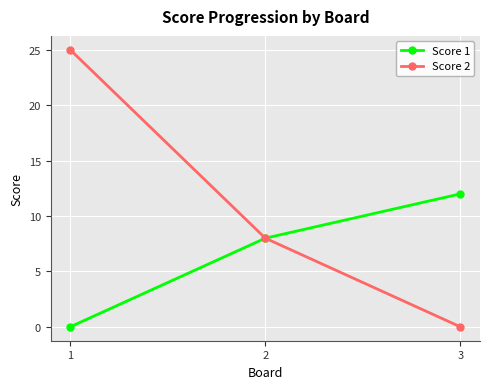

Which series has the largest range (max minus min)?

Score 2